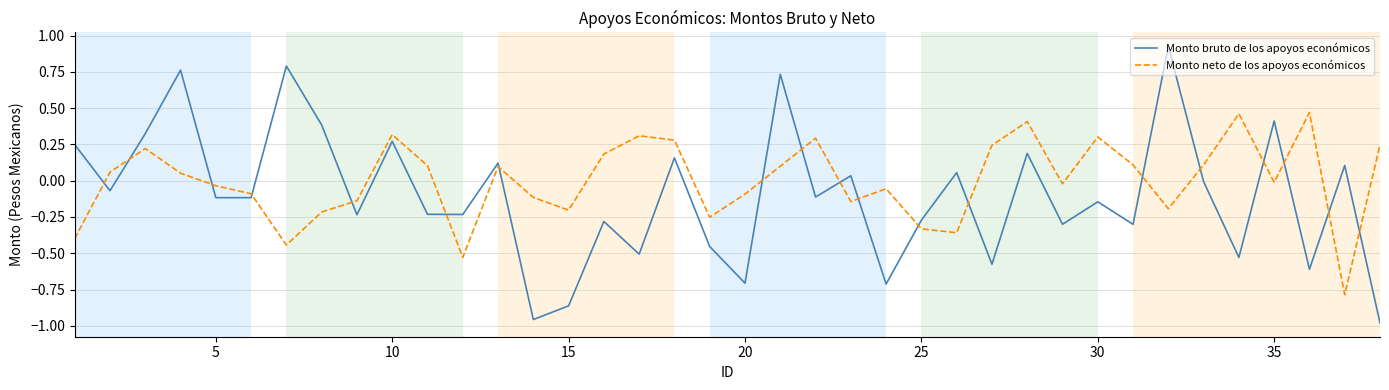

How many intersections are there between Monto bruto de los apoyos económicos and Monto neto de los apoyos económicos?

19